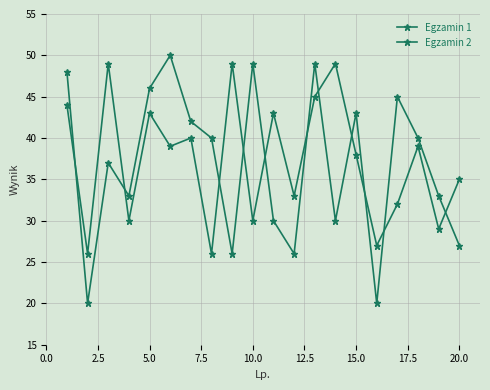

Does the chart have visible grid lines?

Yes